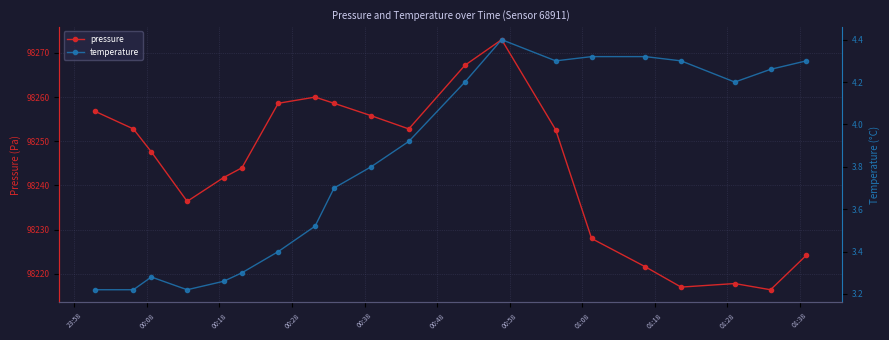

Reading left to right, transcribe all the data shown in this chart.

pressure: 98256.8	98252.8	98247.6	98236.4	98241.8	98244.0	98258.6	98260.0	98258.6	98255.8	98252.8	98267.2	98273.0	98252.6	98228.0	98221.6	98217.0	98217.8	98216.4	98224.2
temperature: 3.2	3.2	3.3	3.2	3.3	3.3	3.4	3.5	3.7	3.8	3.9	4.2	4.4	4.3	4.3	4.3	4.3	4.2	4.3	4.3